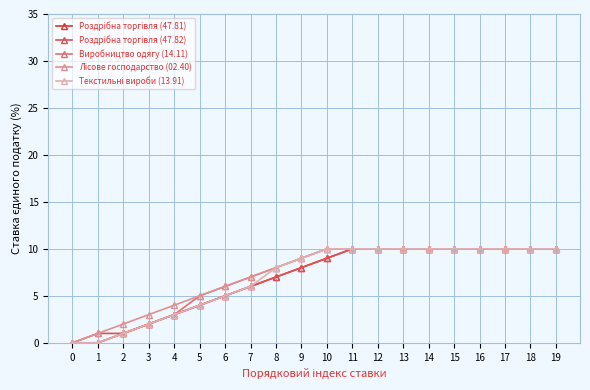

What is the total value across all series at 15?

50